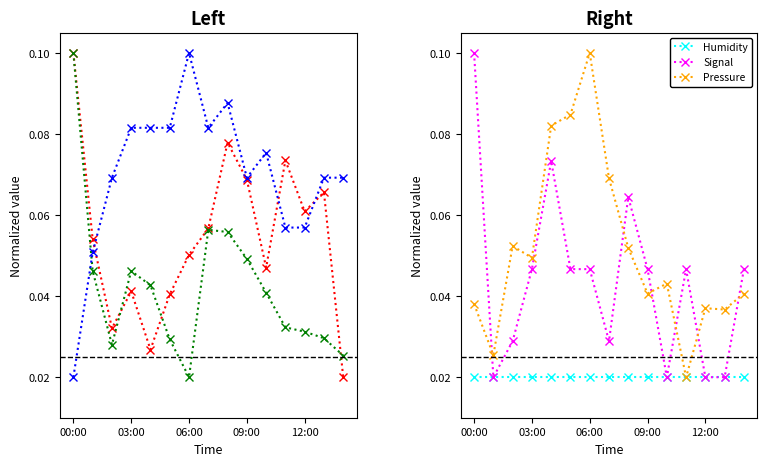

How many lines are shown in the chart?

6